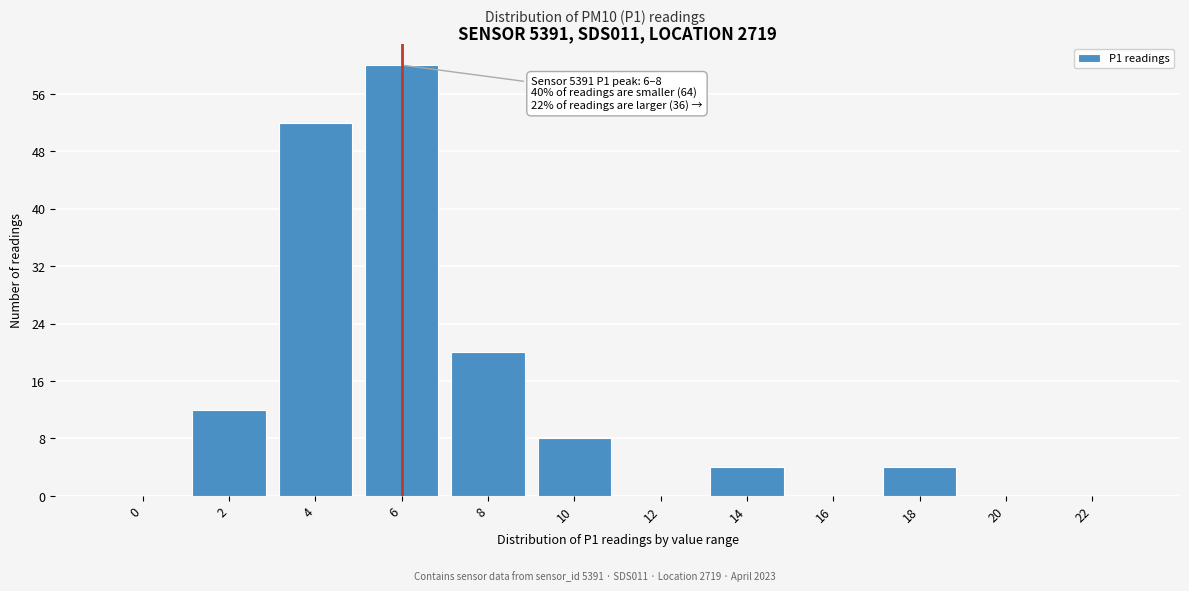

Reading right to left, what are all the values shown in this chart?

22=0	20=0	18=4	16=0	14=4	12=0	10=8	8=20	6=60	4=52	2=12	0=0